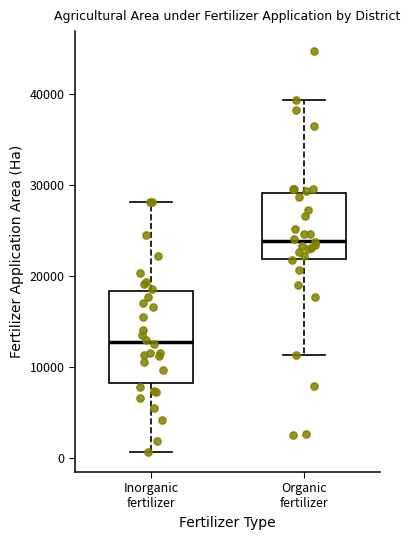

Where does the median line of the box for Organic fertilizer sit on the y-axis? The values are not printed on the chart, so give them approximately, as read against the axis.

24000